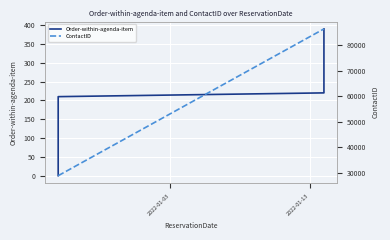

Which series has the largest range (max minus min)?

ContactID